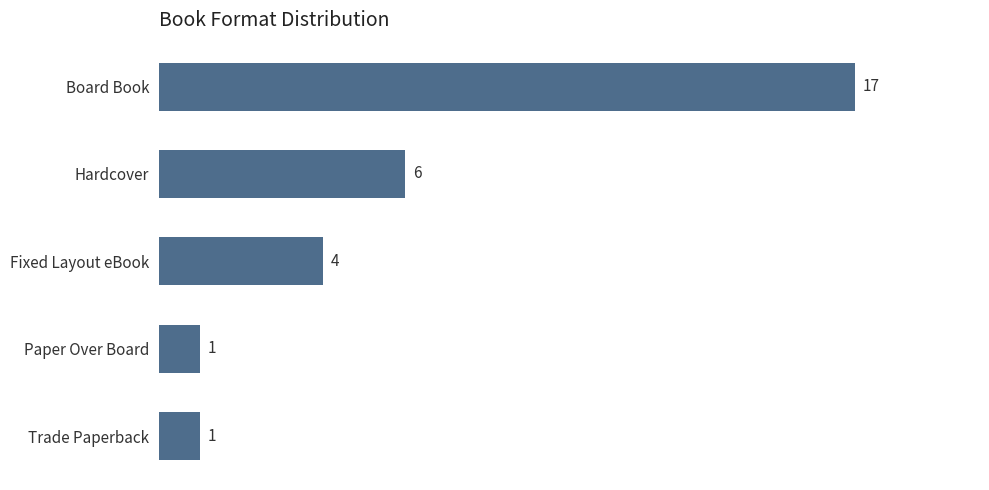

What is the label of the 4th bar from the top?

Paper Over Board